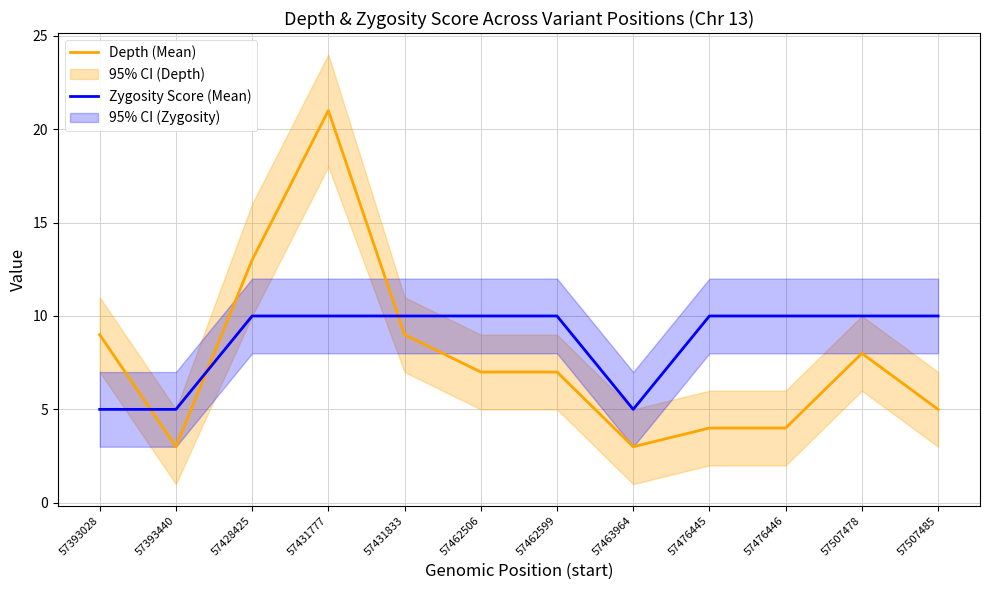

At which label is Zygosity Score (Mean) closest to 7?

57393028